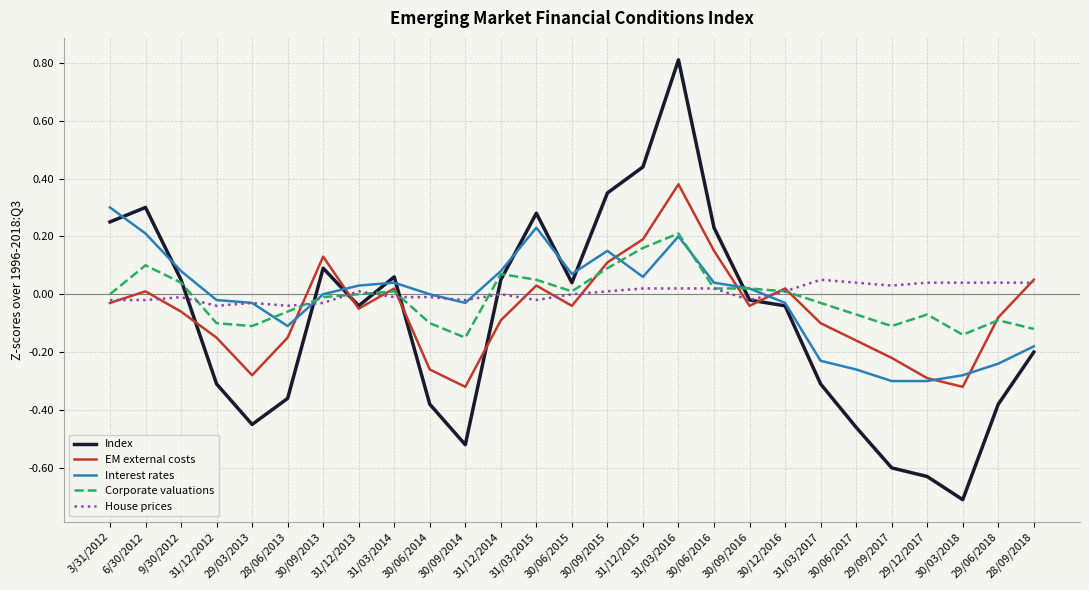

At which category is the sum across all series the highest?

31/03/2016